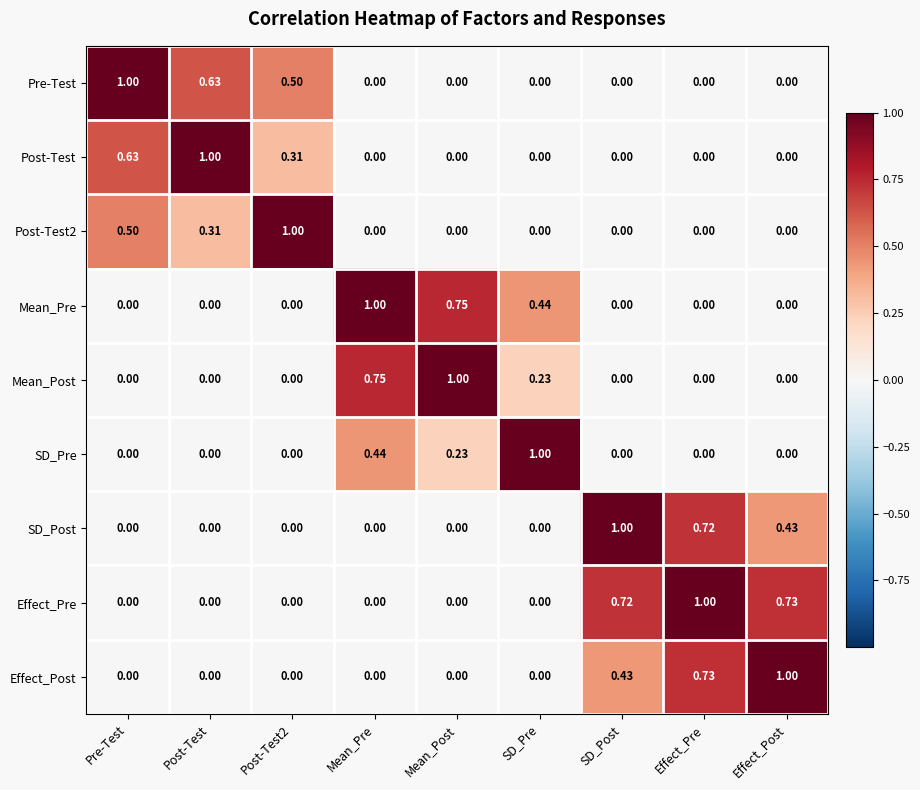

At which category is the sum across all series the highest?

Effect_Pre